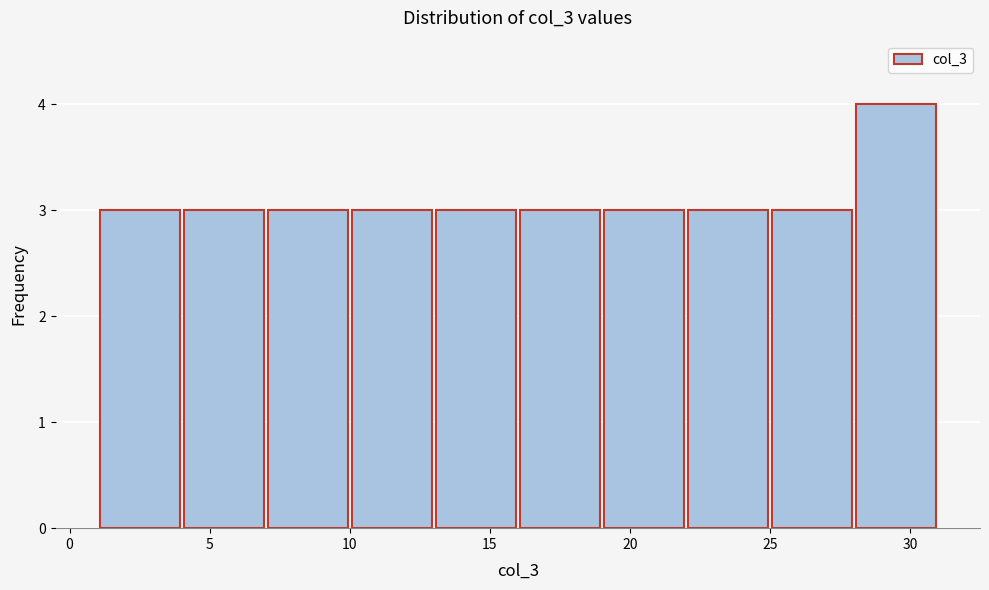

Which range on the x-axis has the tallest bar?

28 to 31